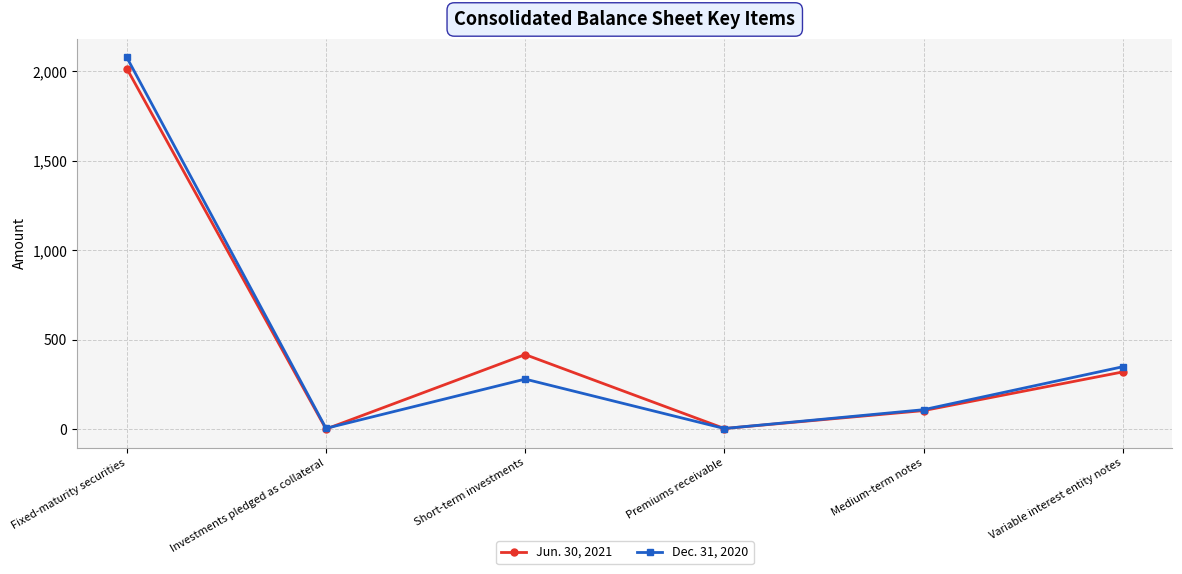

True or false: Dec. 31, 2020 has more than 1 interior local peaks.

False